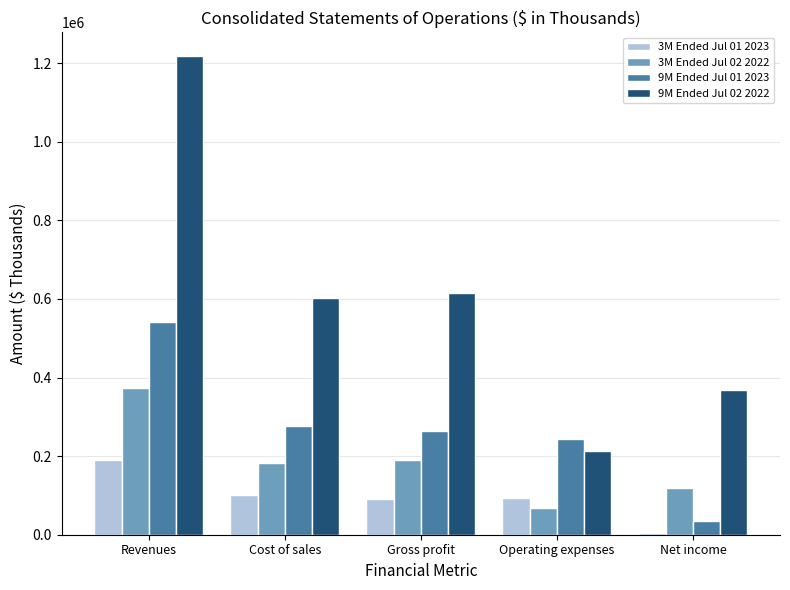

What is the maximum value for 9M Ended Jul 02 2022?

1217307